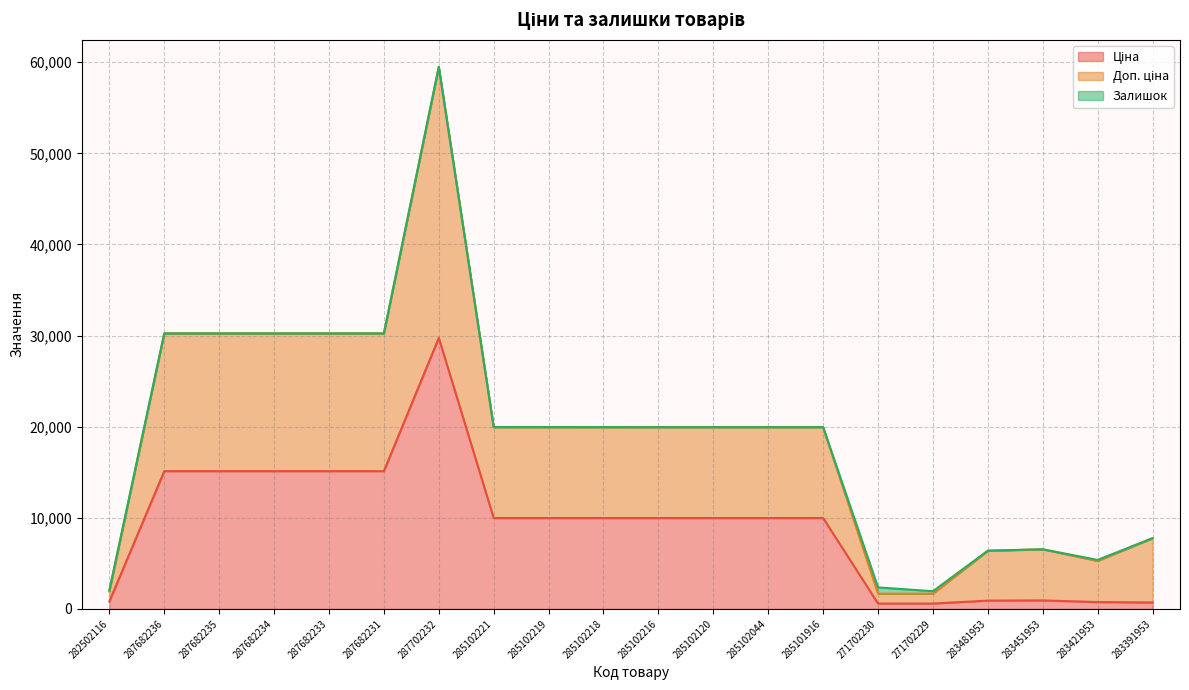

Count the number of categories in the chart.

20